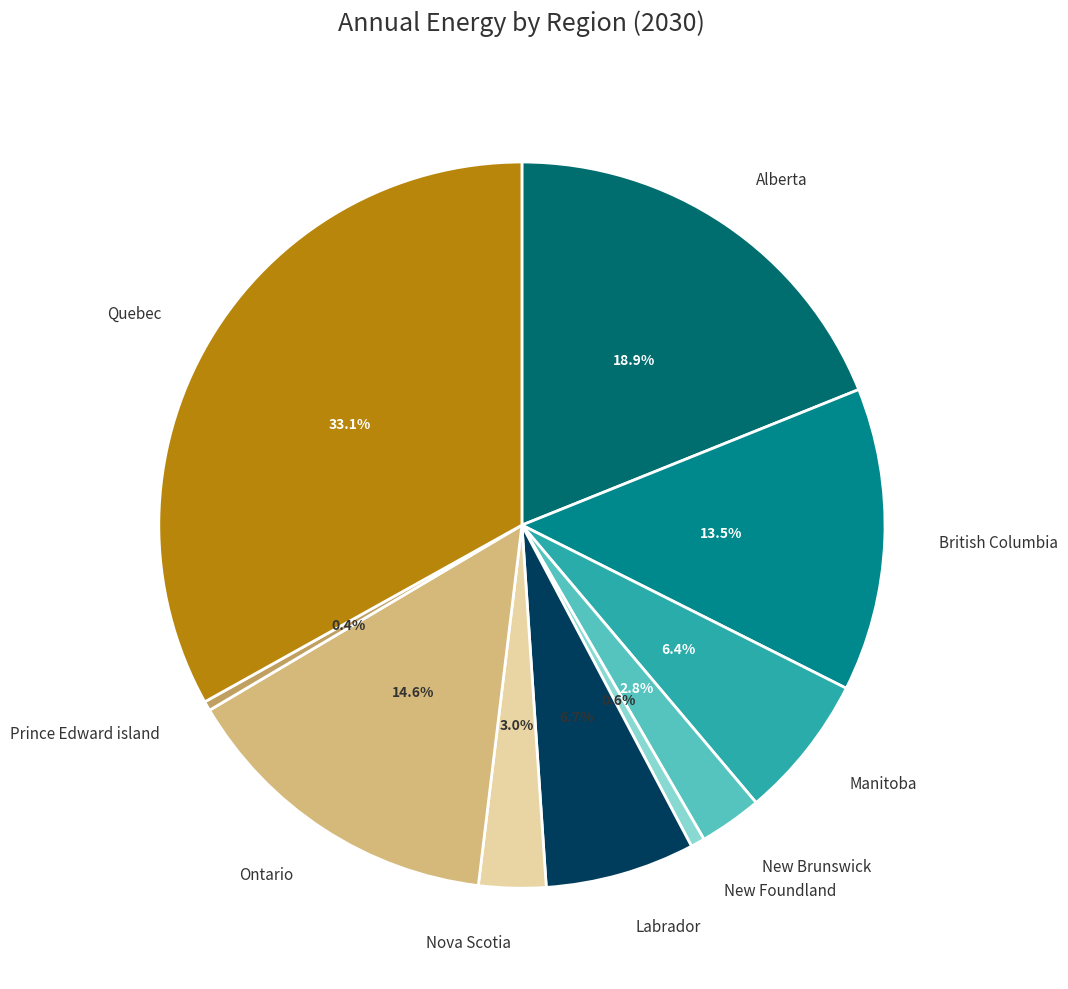

Count the number of slices in the pie.

10